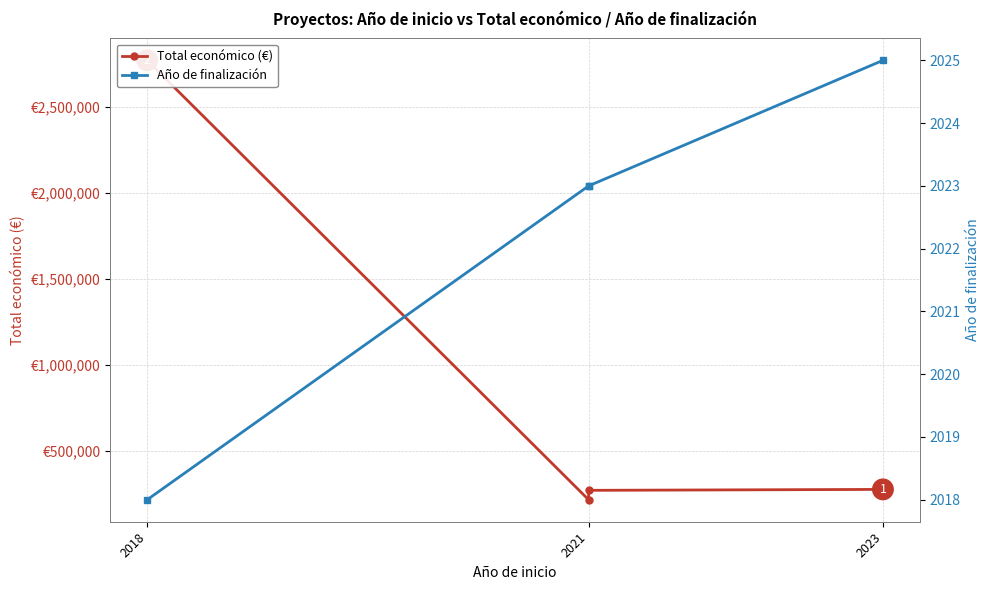

What are all the series names shown in the legend?

Total económico (€), Año de finalización